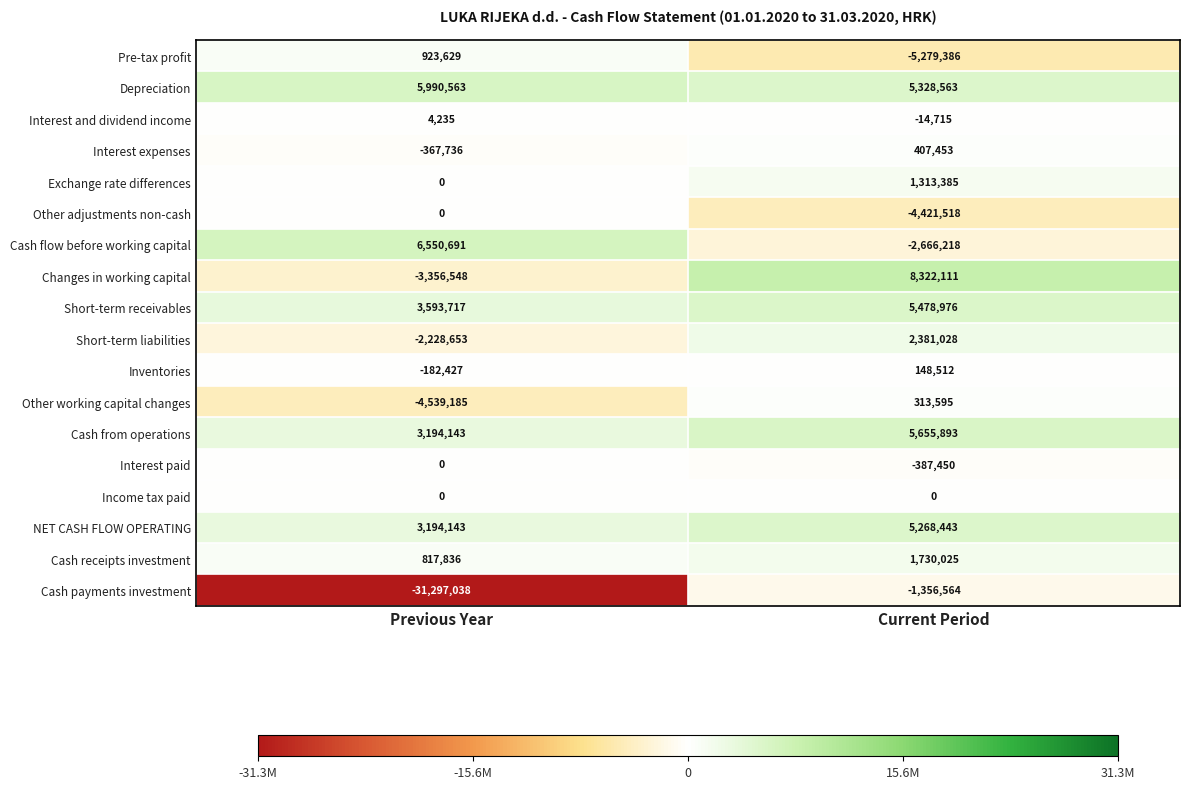

Read the Pre-tax profit value at Current Period, to the nearest 50.

-5279400